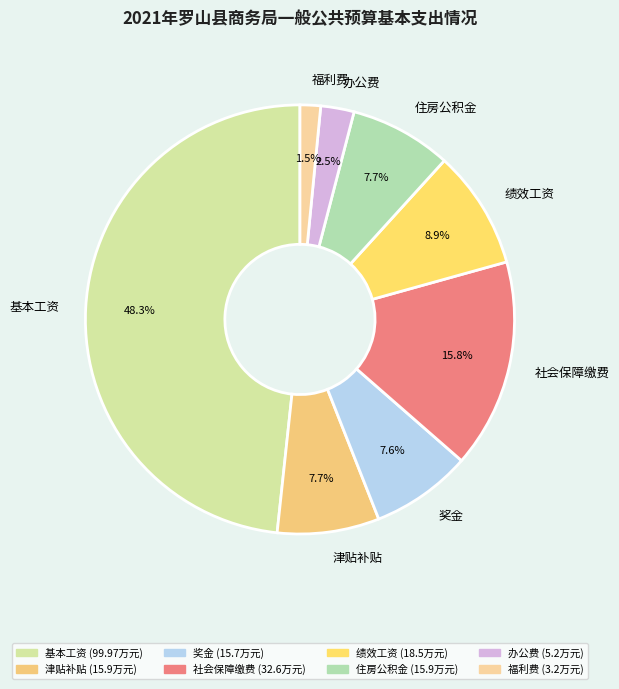

Which slice is the smallest?

福利费